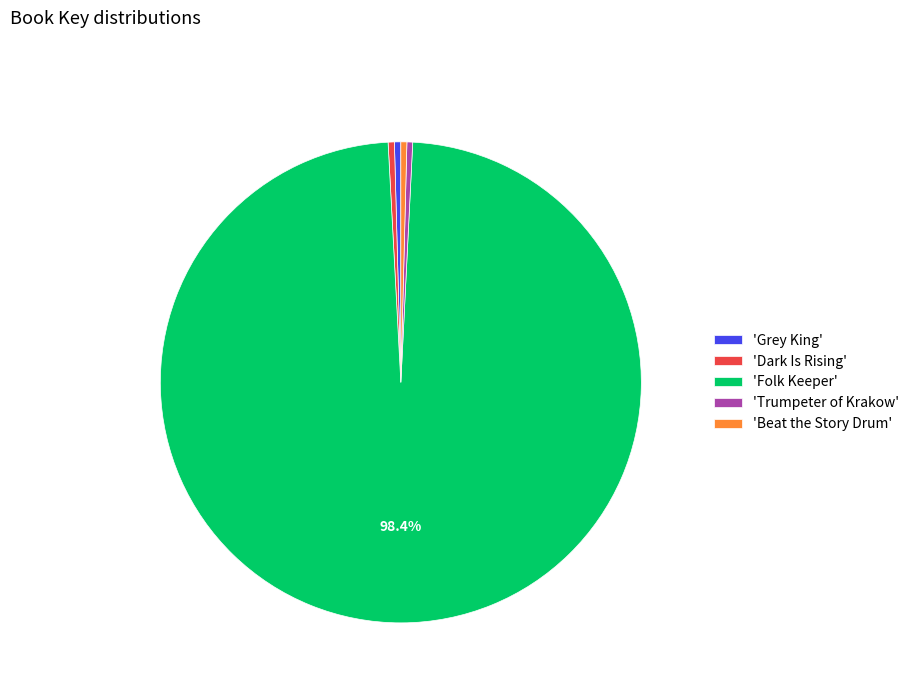

Does 'Grey King' represent more than half of the total?

No